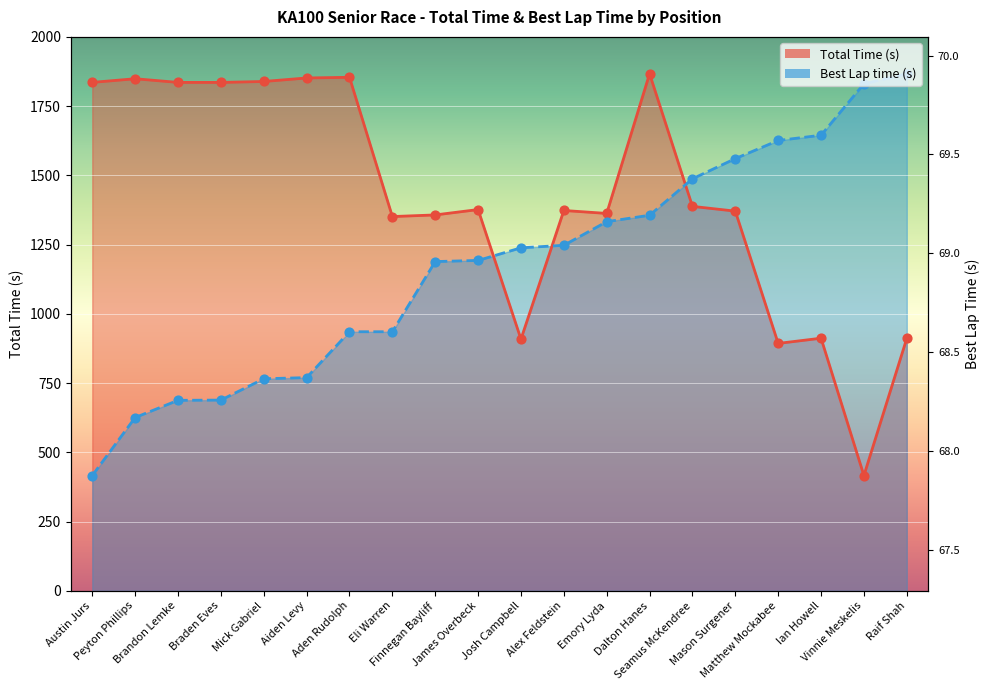

Which series contains the highest Y value?

Total Time